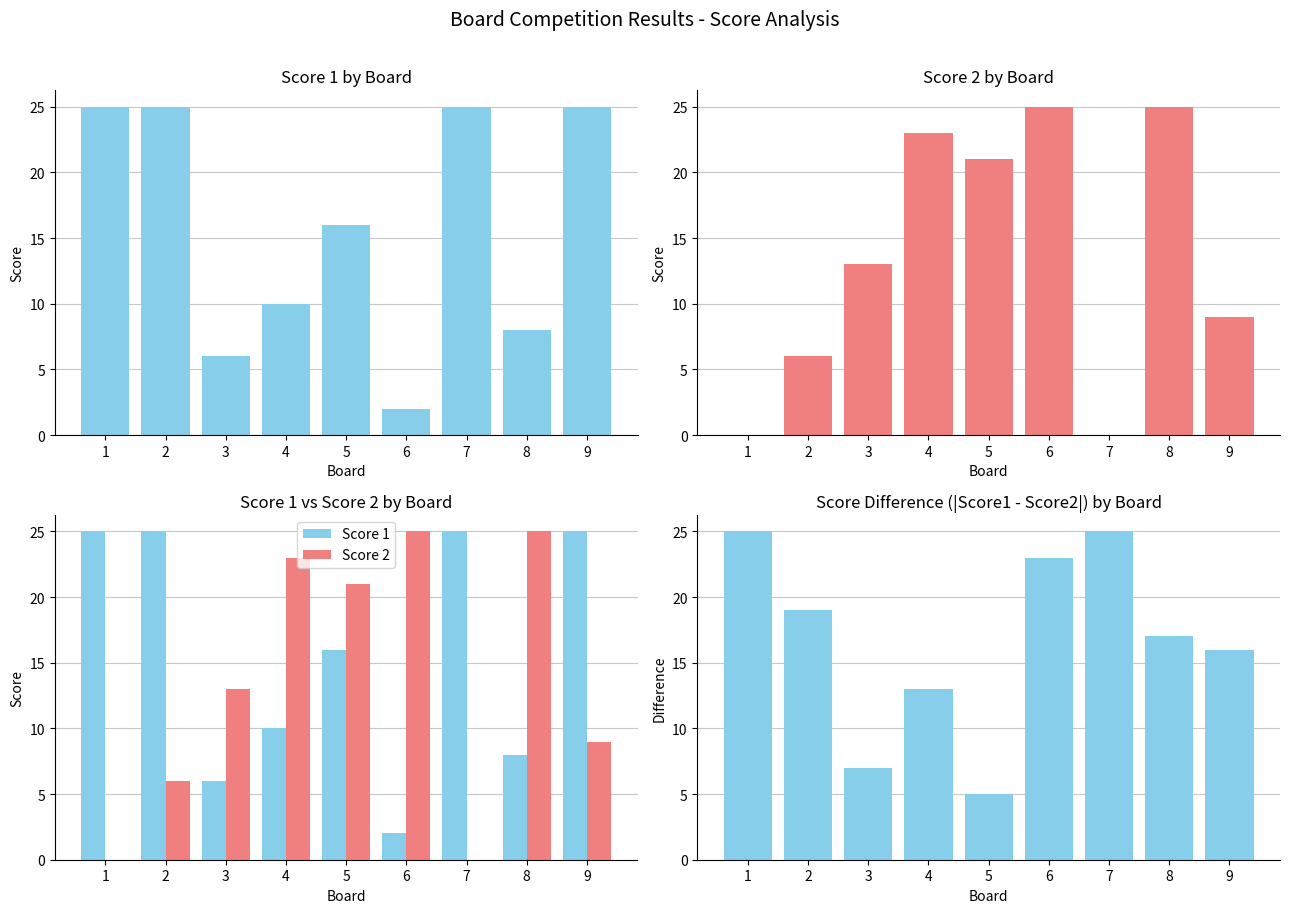

What is the sum of all Score Difference values?

150